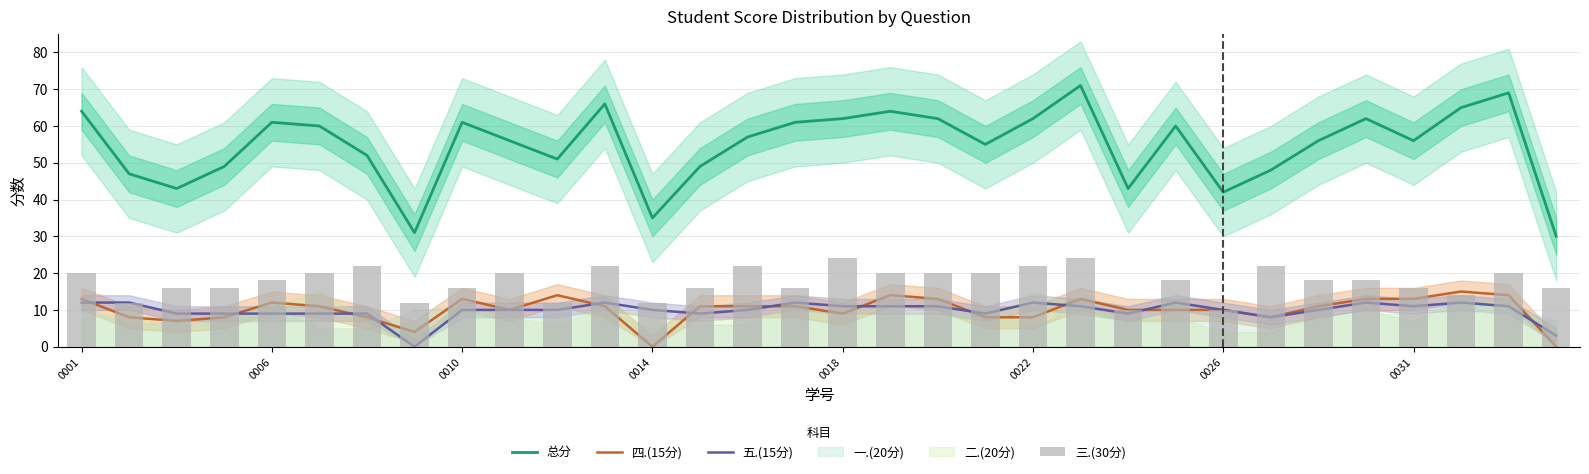

What is the value of the 四.(15分) bar at the 19th from the left?

13